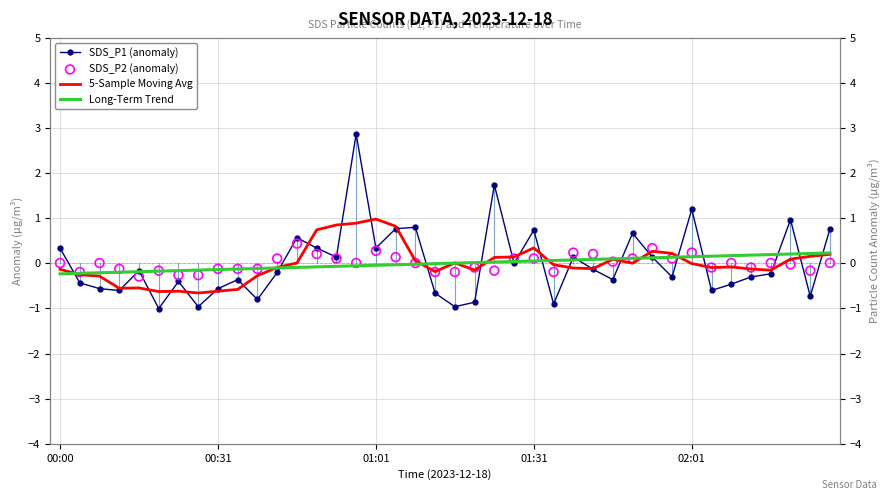

Which series contains the lowest Y value?

SDS_P1 (anomaly)